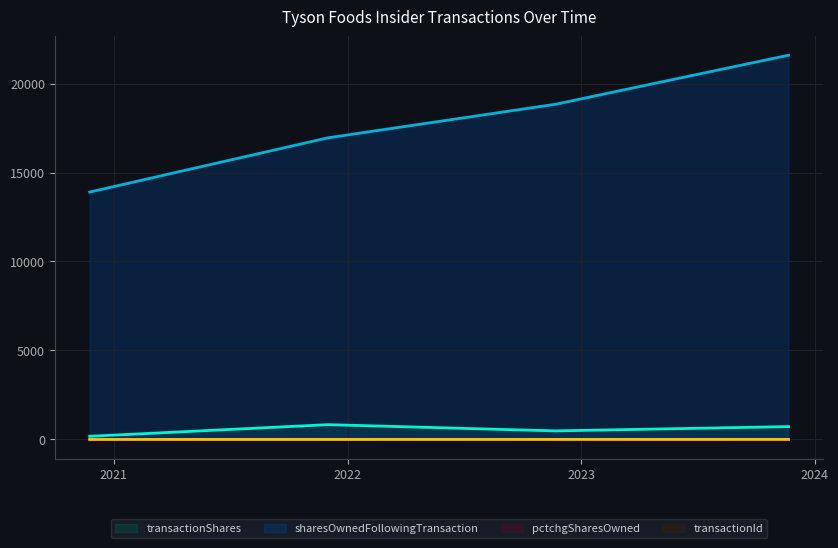

True or false: transactionShares and sharesOwnedFollowingTransaction cross at least once.

False